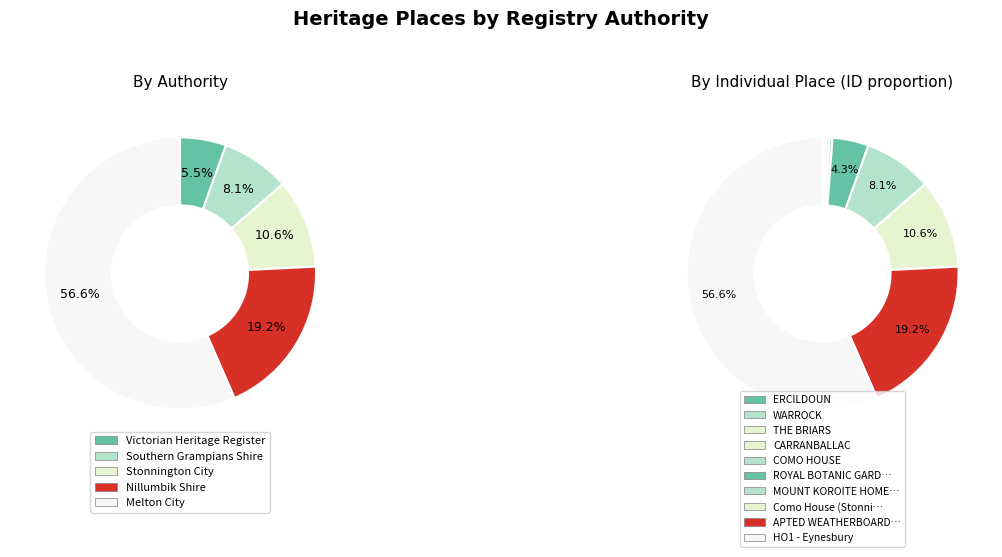

To the nearest percent, what is the difference between the ROYAL BOTANIC GARDENS and ERCILDOUN slice percentages?

4%